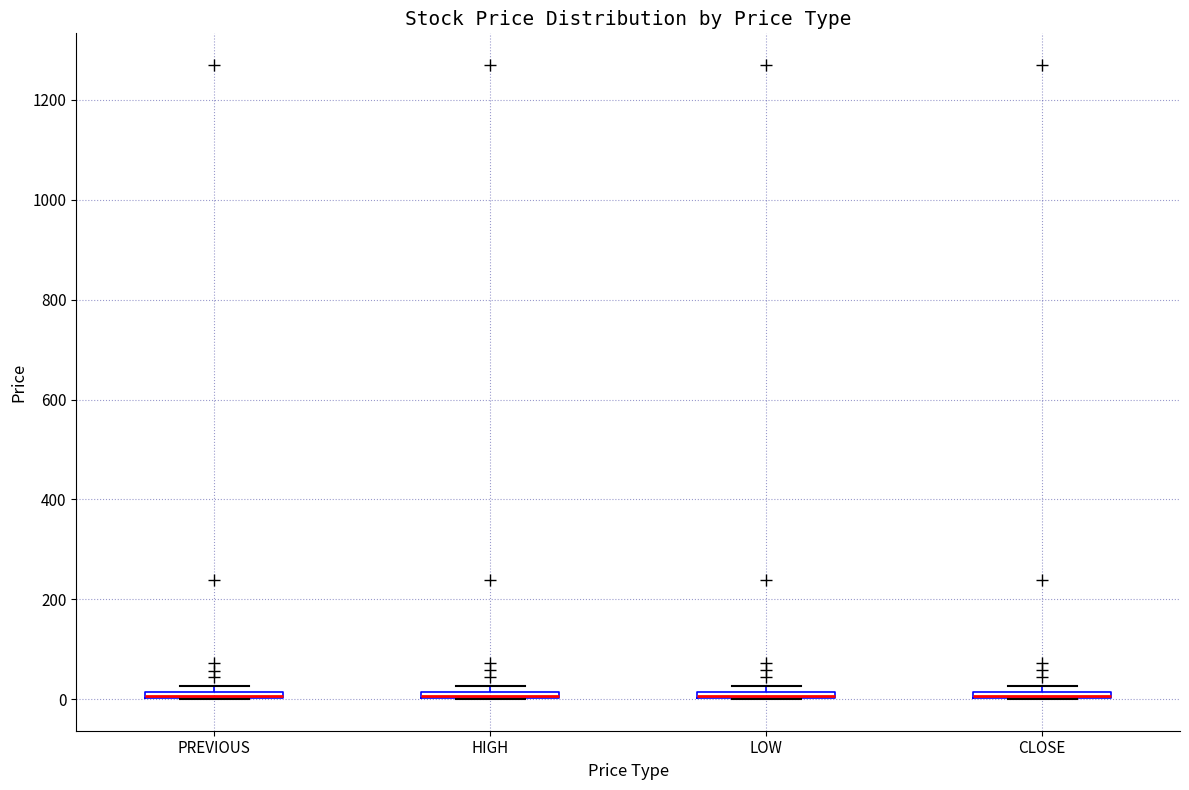

Where is the upper edge of the box for PREVIOUS on the y-axis? The values are not printed on the chart, so give them approximately, as read against the axis.

20